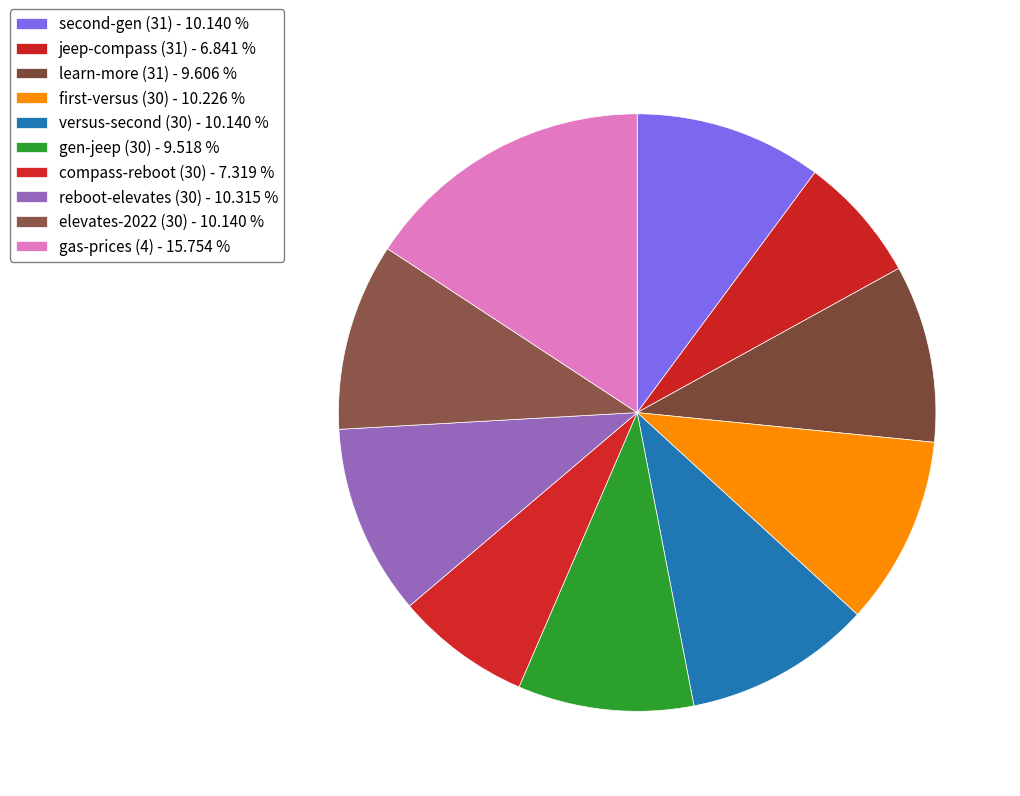

How many segments does this pie chart have?

10